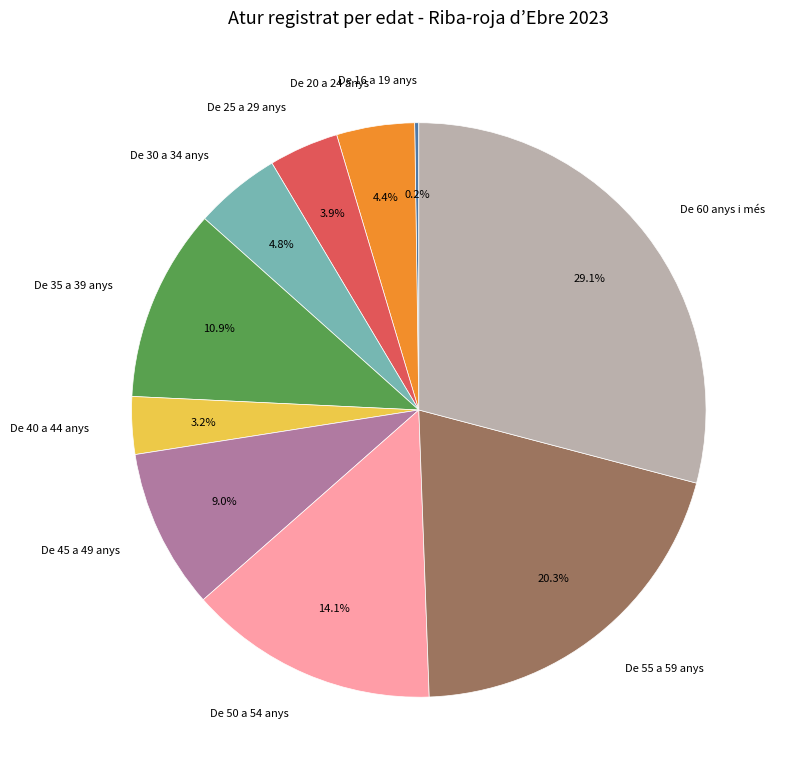

True or false: De 55 a 59 anys accounts for 20% of the total.

True